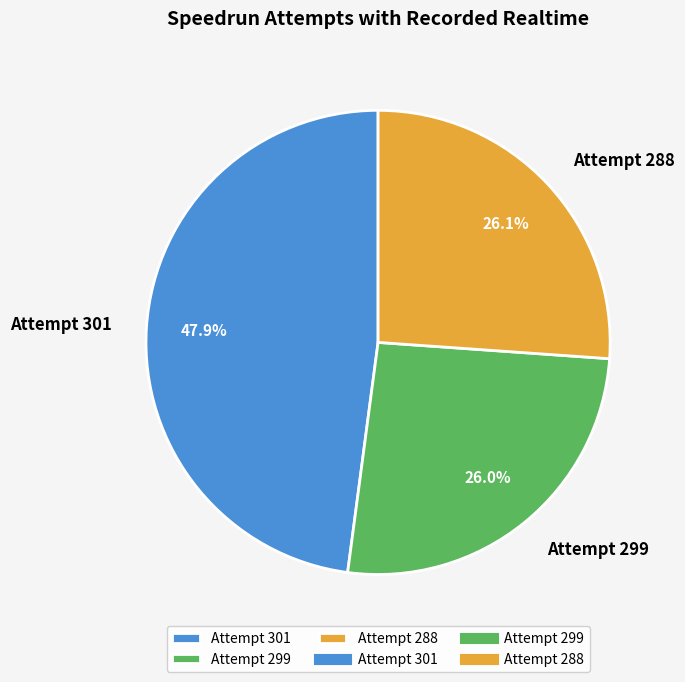

What portion of the pie excludes Attempt 299?

74.0%